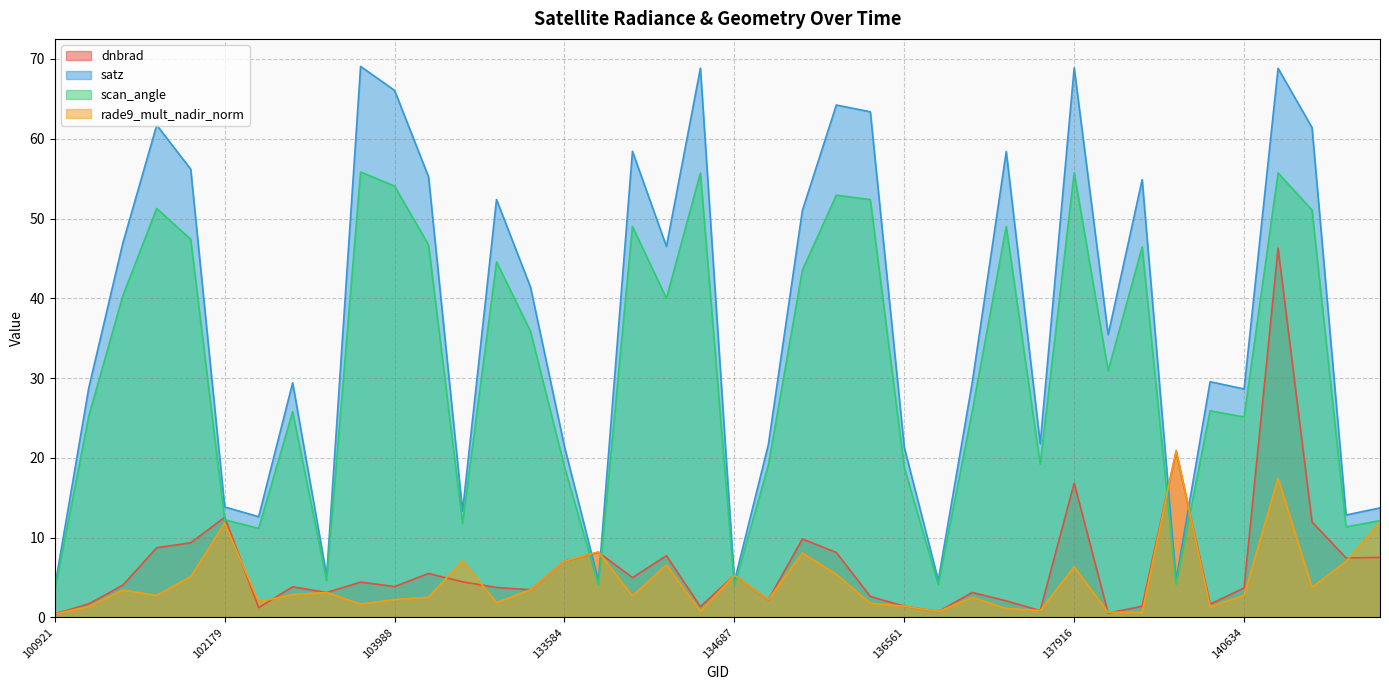

Which label corresponds to the largest value in the chart?

103642